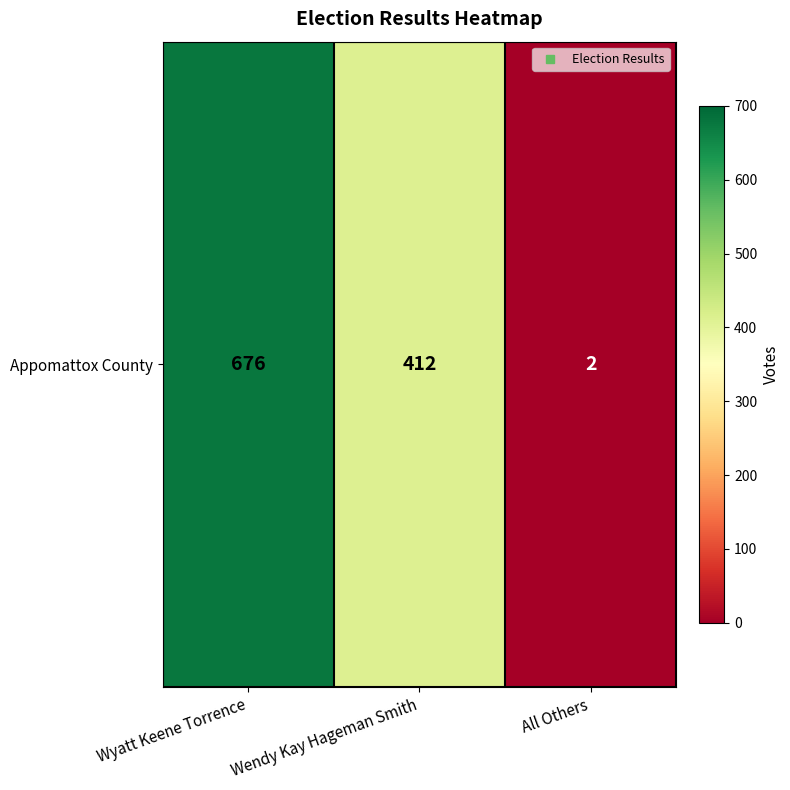

Reading left to right, list all the values displayed in this chart.

Wyatt Keene Torrence=676	Wendy Kay Hageman Smith=412	All Others=2